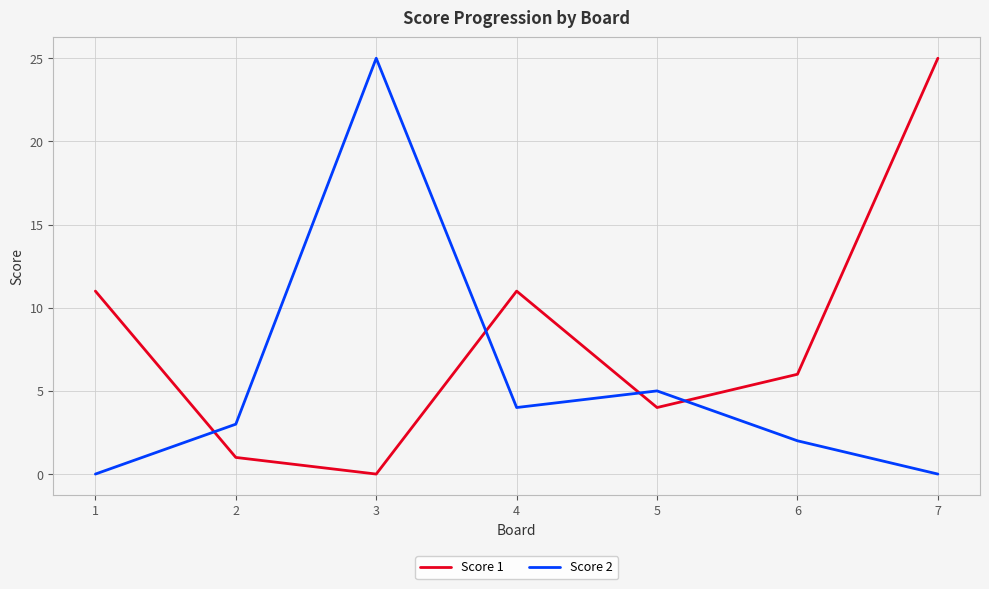

How many lines are shown in the chart?

2